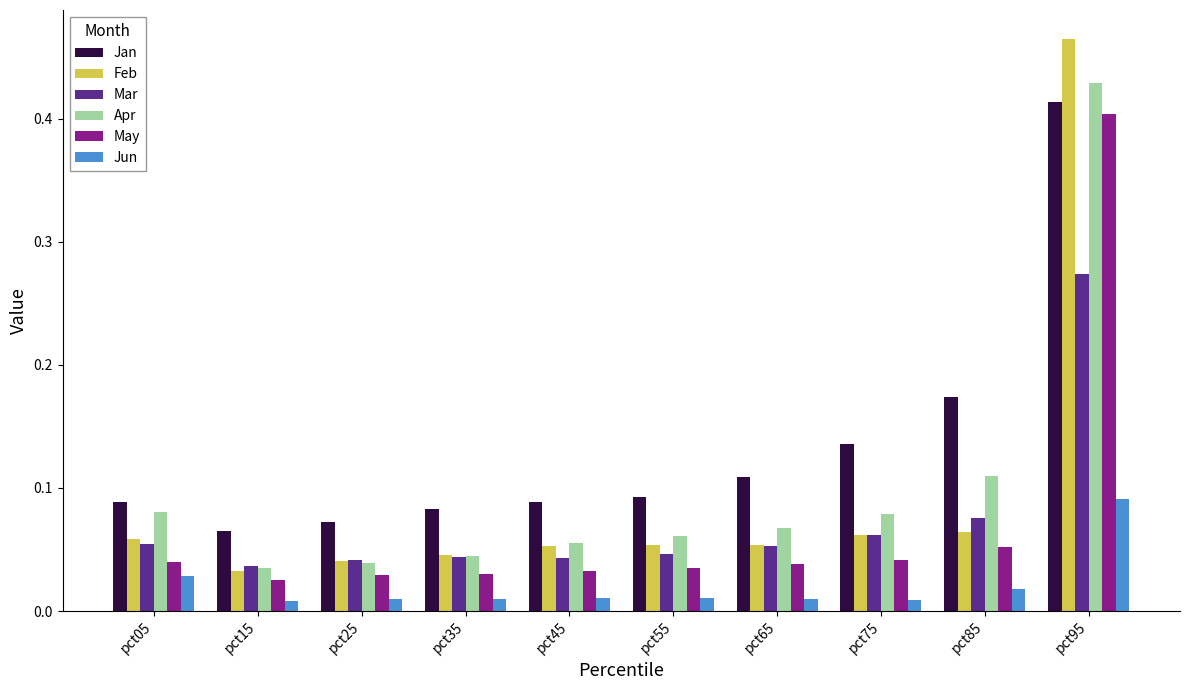

How many bars are there in total?

60